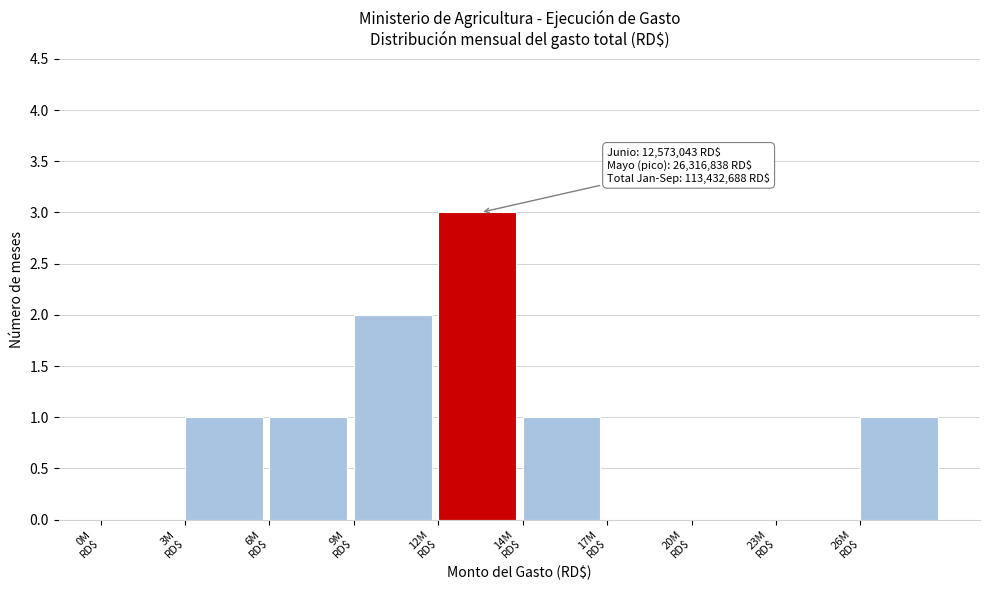

What is the maximum value shown in the chart?

3